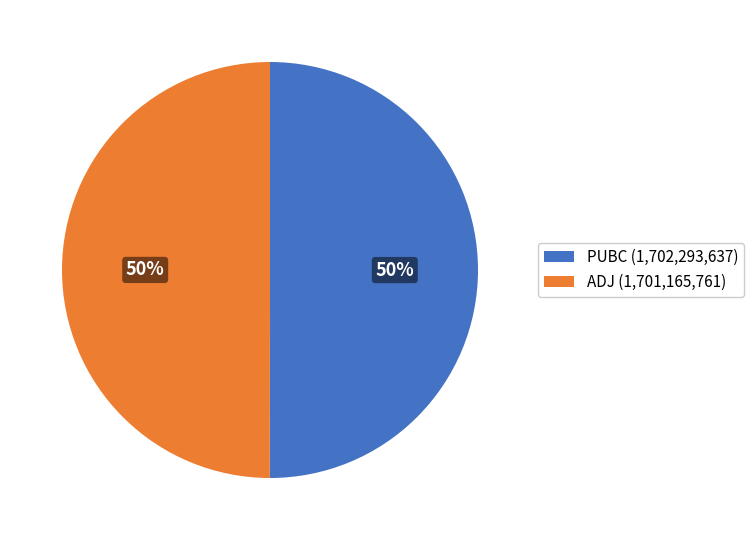

Combined, do PUBC and ADJ account for over 50%?

Yes